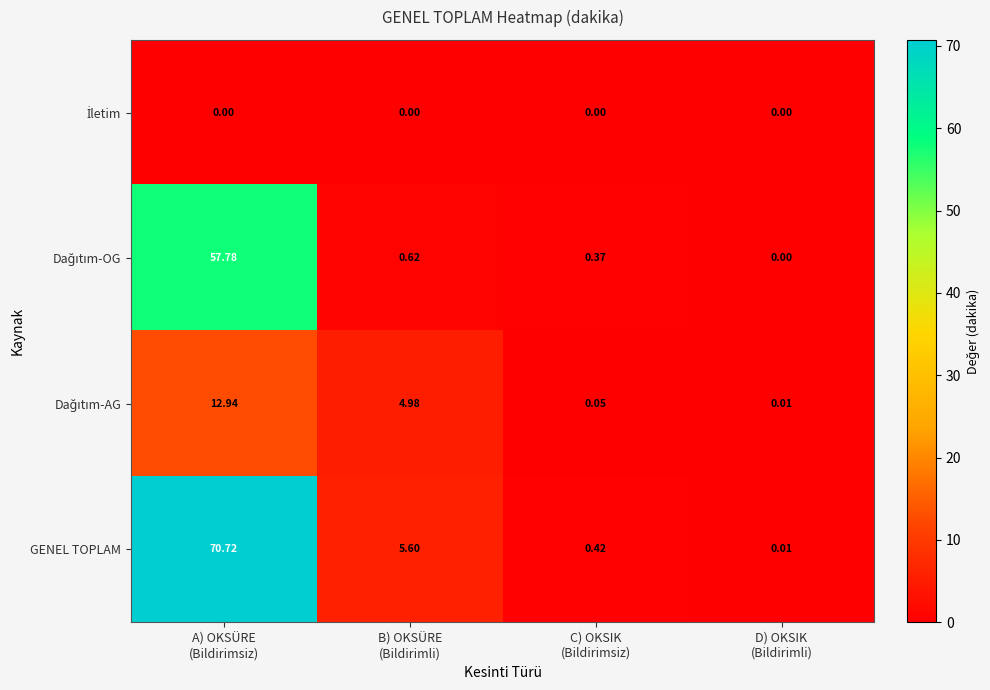

Which series has the largest total across all categories?

GENEL TOPLAM